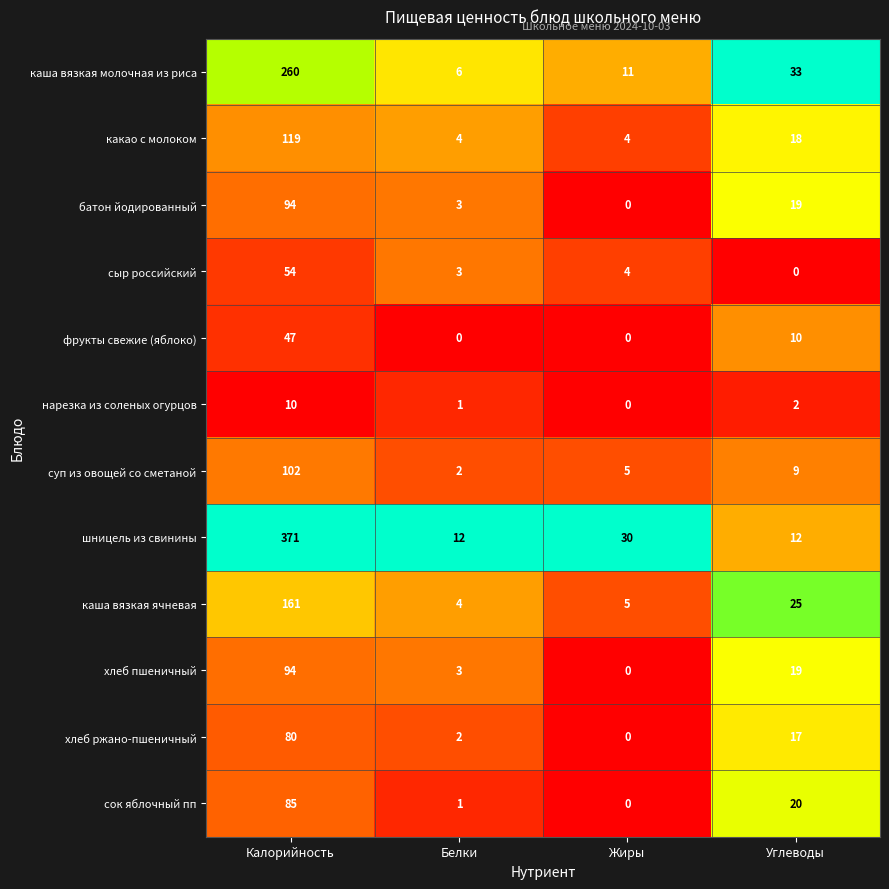

Which series changed the most between Жиры and Углеводы?

каша вязкая молочная из риса